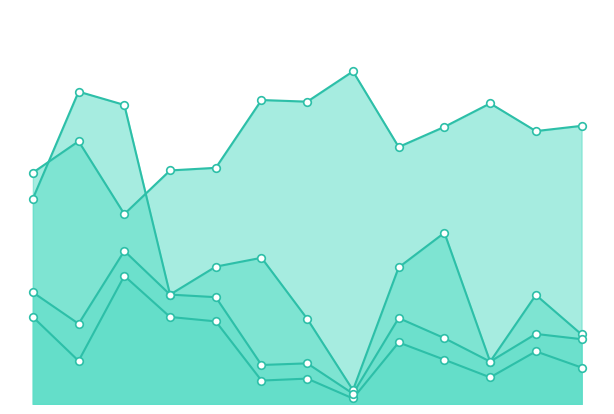

Which series reaches the minimum Y coordinate?

移輸入品投入係数